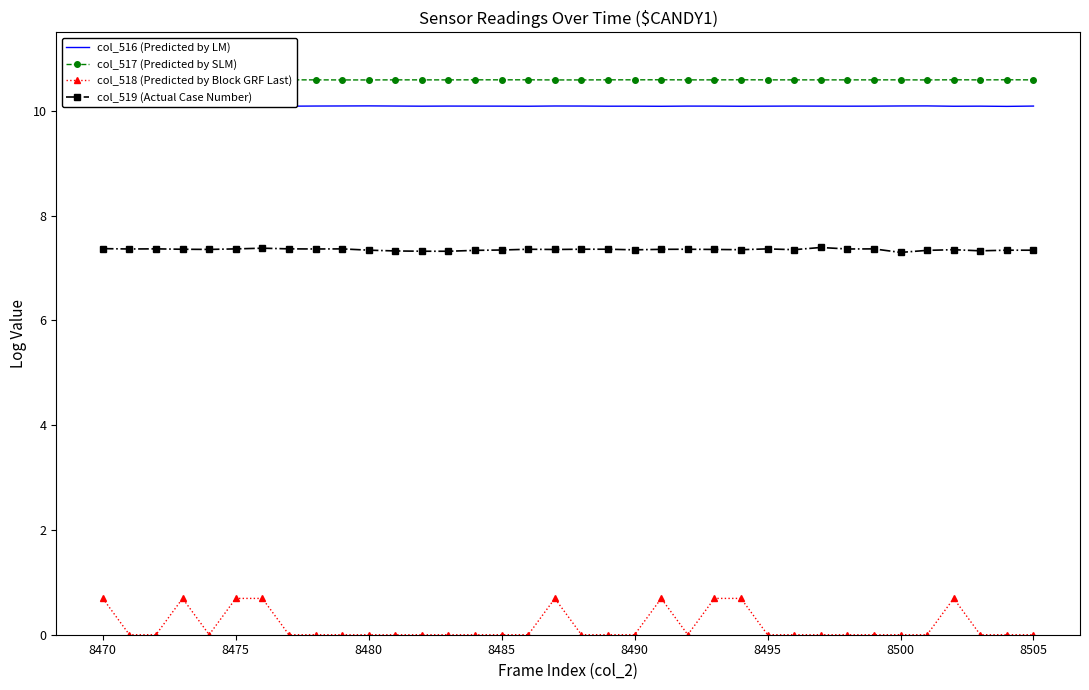

Which series has the largest range (max minus min)?

col_518 (Predicted by Block GRF Last)